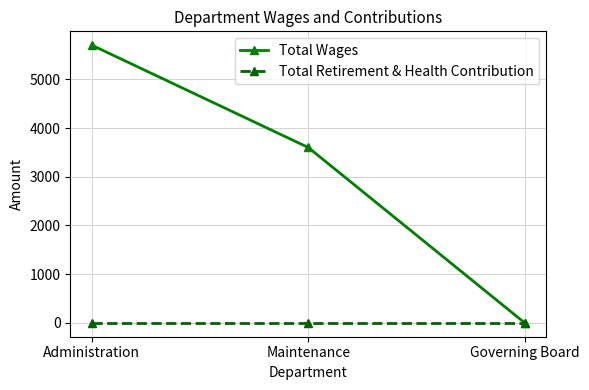

Which category has the lowest value in the Total Wages series?

Governing Board